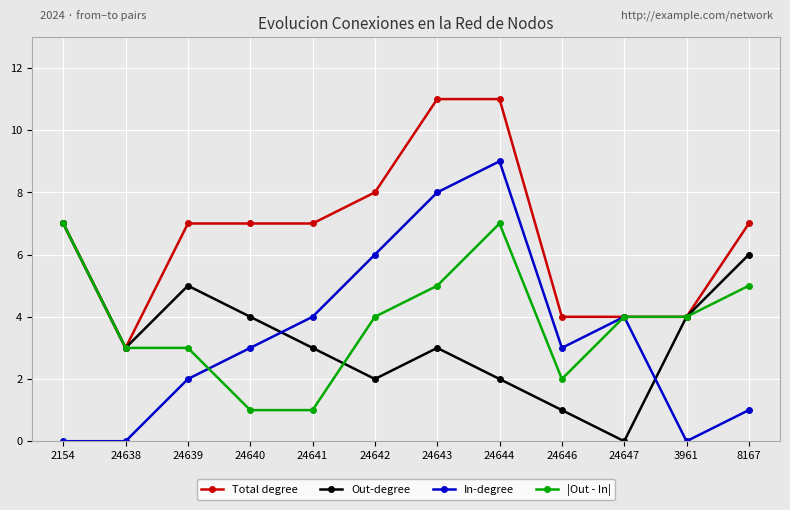

At which label does In-degree reach its peak?

24644